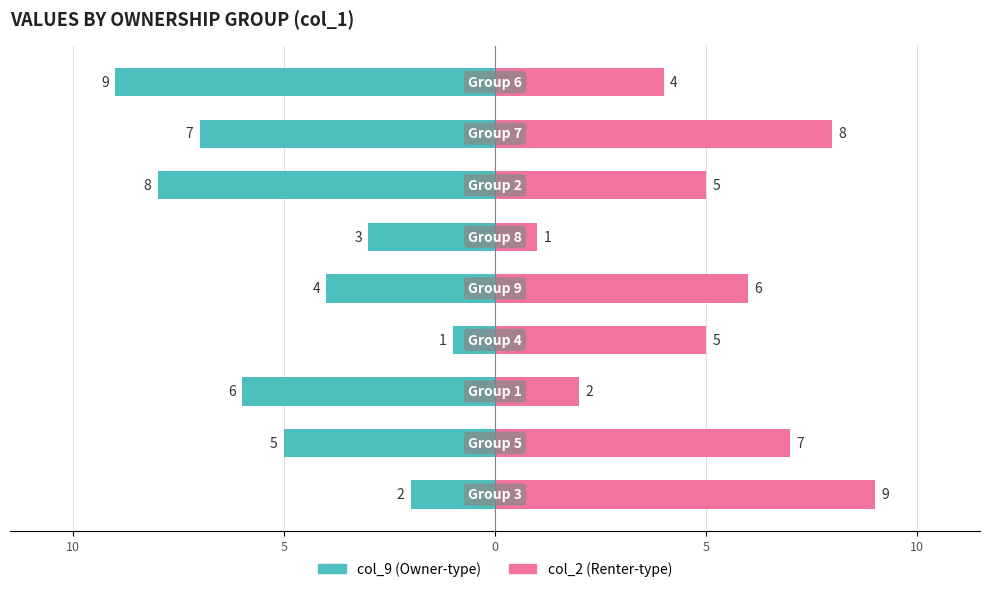

At how many categories does at least one series exceed -8?

9